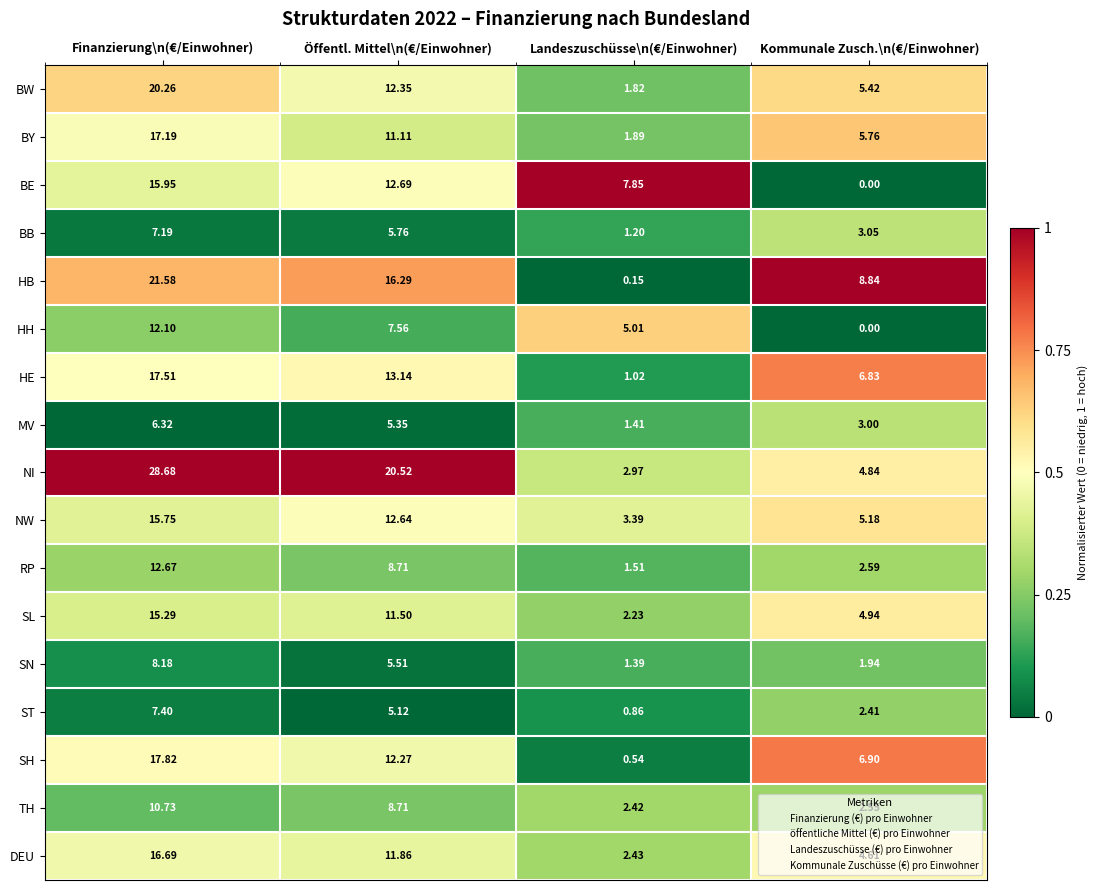

At which label does SH reach its minimum?

Landeszuschüsse\n(€/Einwohner)